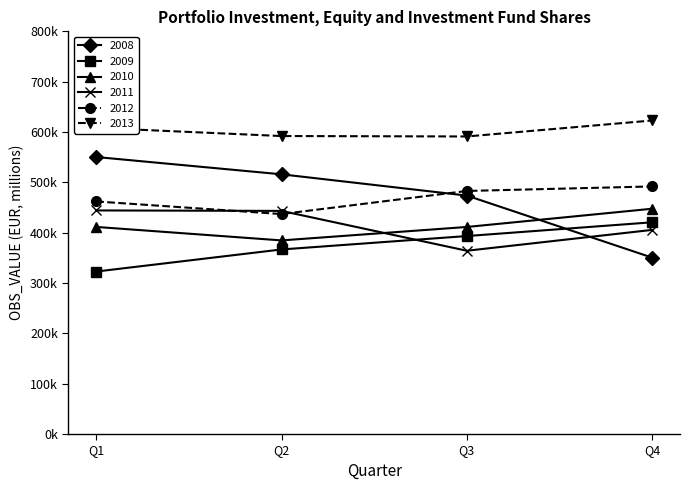

What is the difference between the second highest and minimum values in the 2010 series?

26771.3